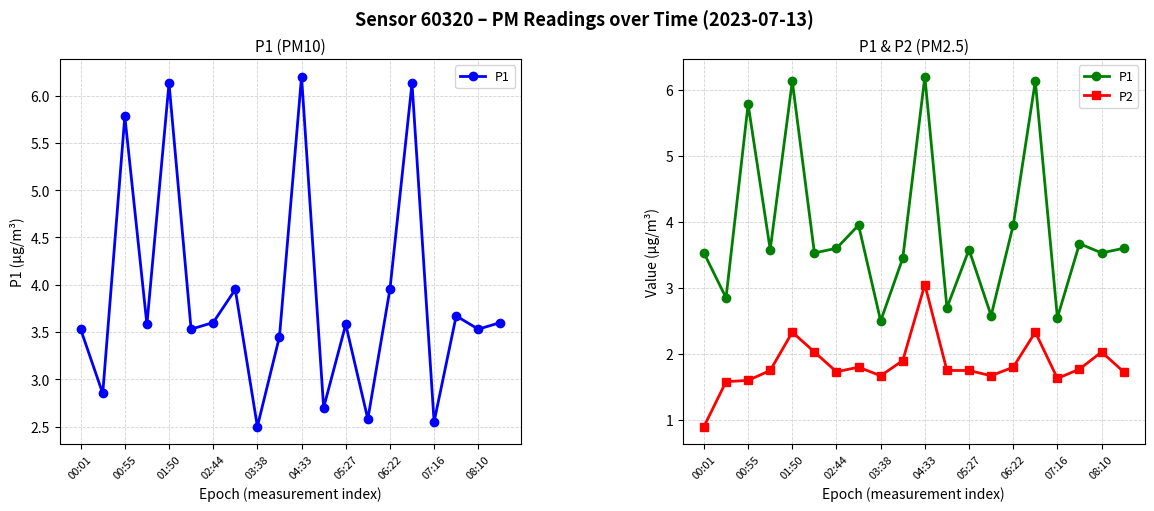

Which category has the highest value in the P1 series?

04:33